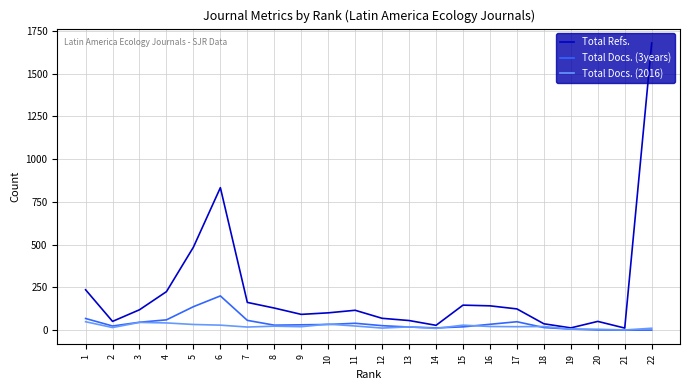

List the series in order of their peak value, highest first.

Total Refs., Total Docs. (3years), Total Docs. (2016)